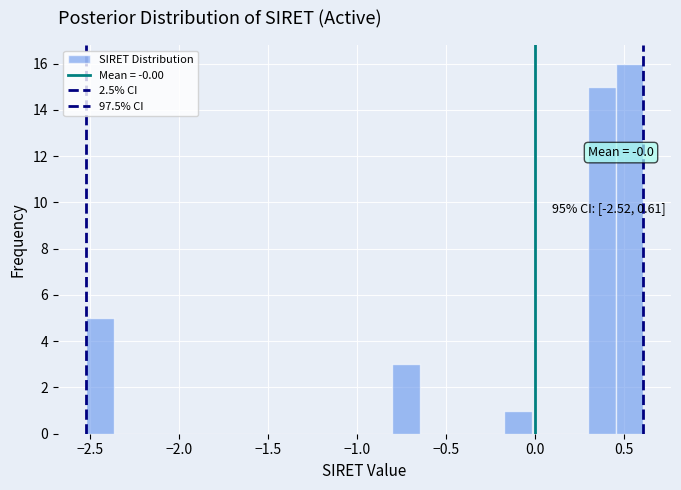

Read against the x-axis, roughly where is the centre of the tallest bar?

0.55